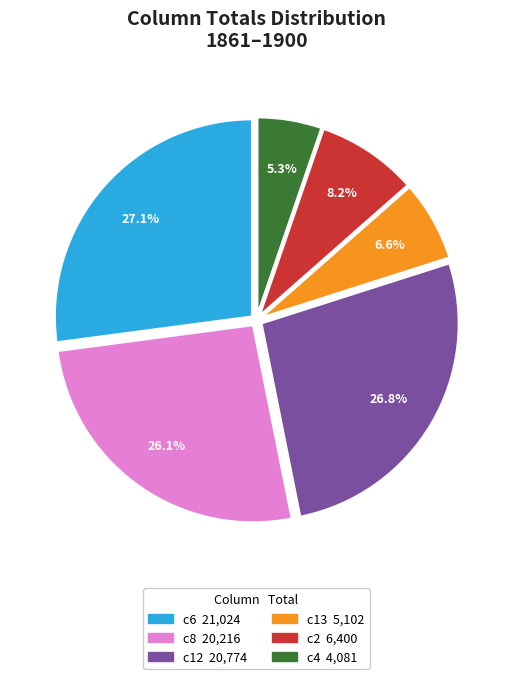

Which slice is the smallest?

c4